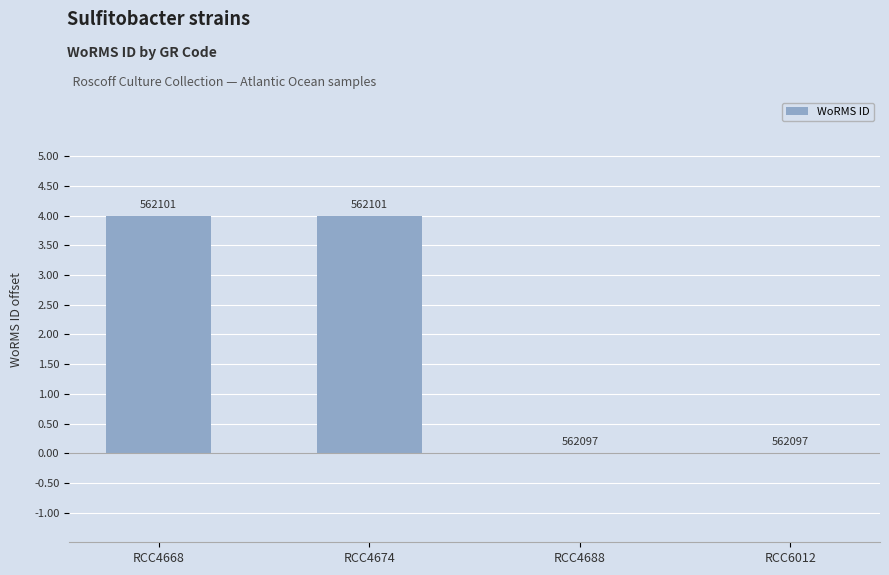

Are the bars horizontal?

No